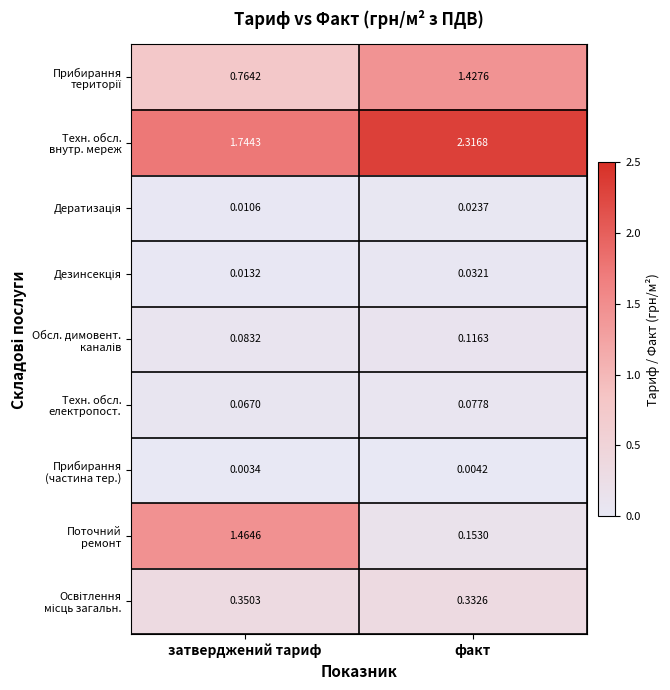

Which label corresponds to the smallest value in the chart?

затверджений тариф